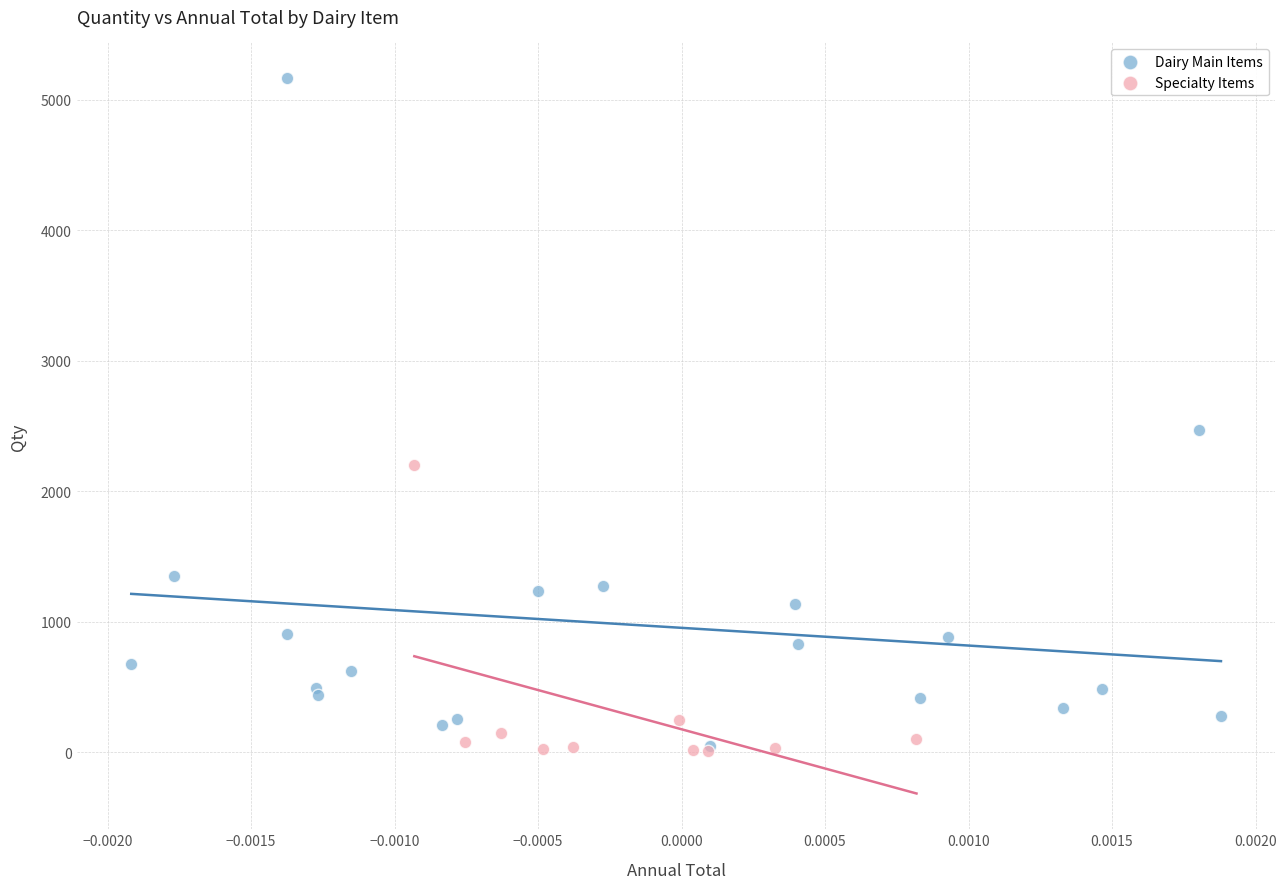

Which series reaches the maximum Y coordinate?

Dairy Main Items